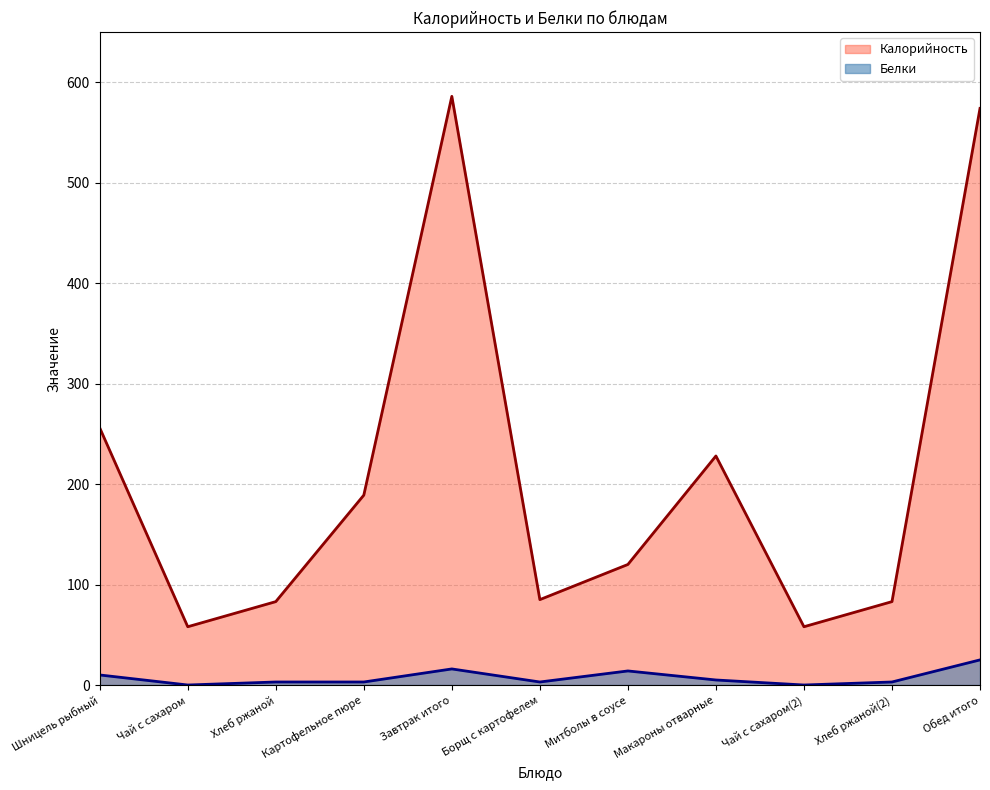

How many data points does each series have?

11